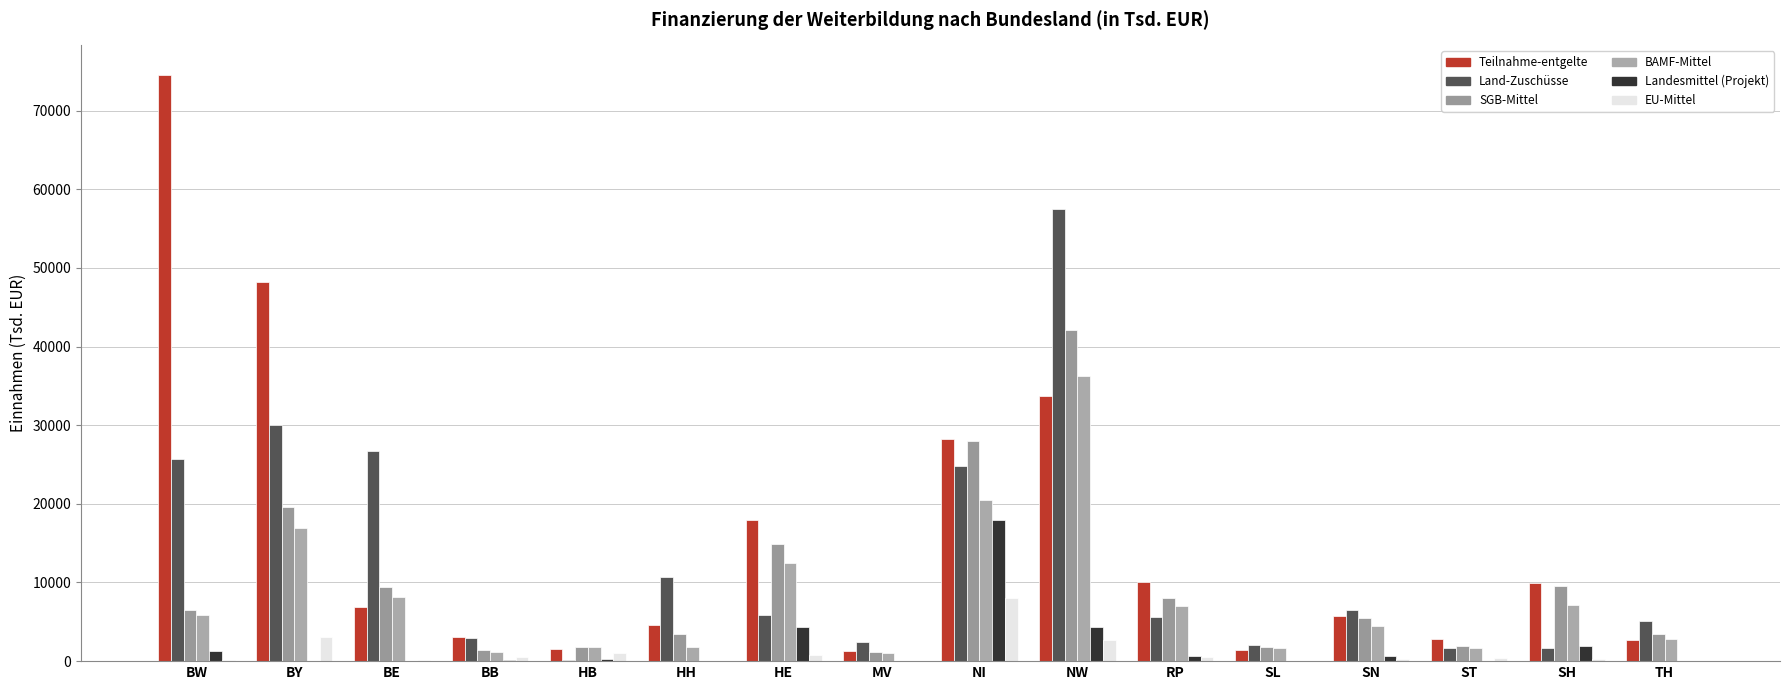

Are the bars grouped side by side (vs. stacked)?

Yes